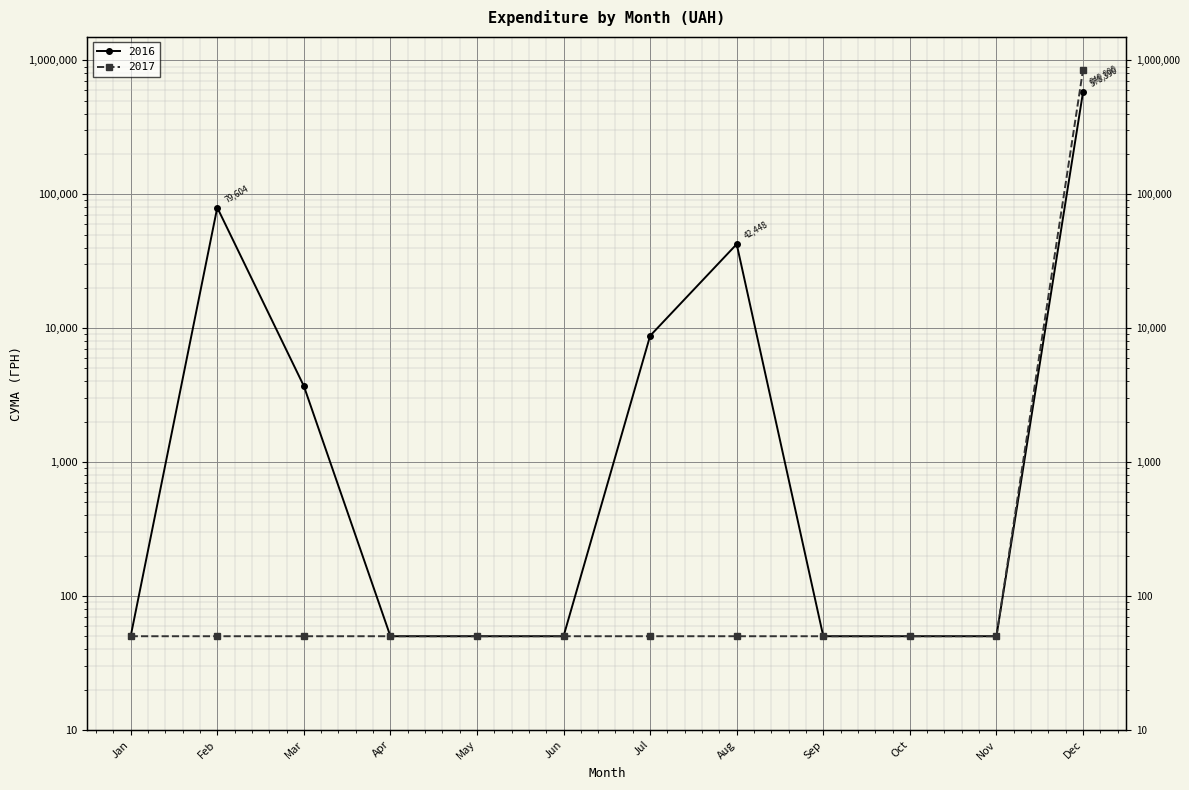

The chart shows a value of 20 at Apr. True or false?

False